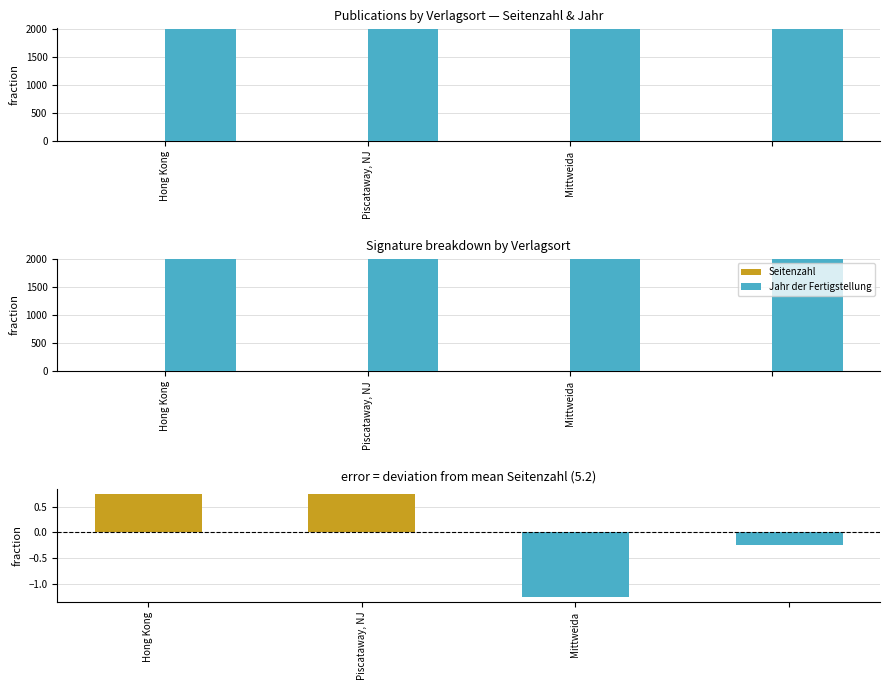

What position from the left is Piscataway, NJ?

2